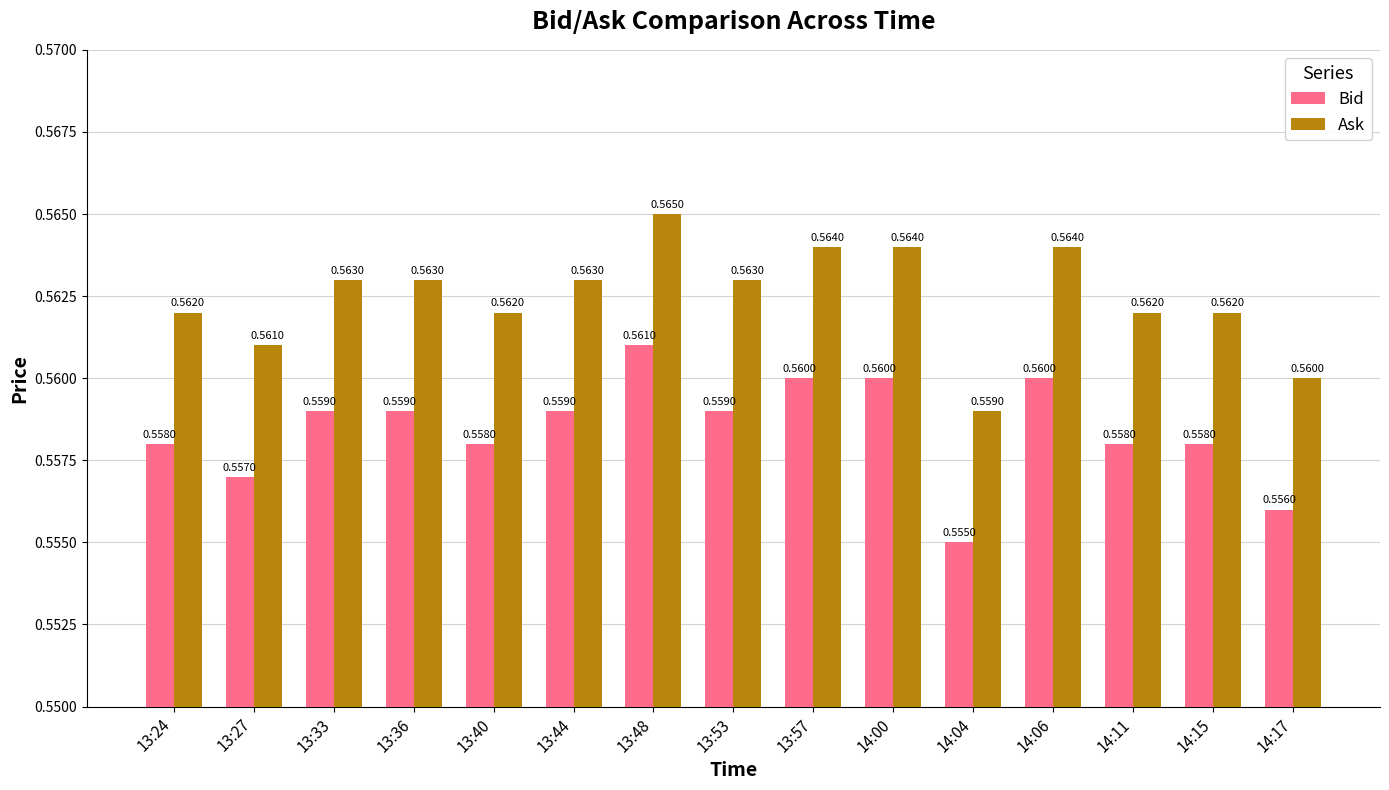

What is the sum of the Bid values at 14:00 and 13:48?

1.1